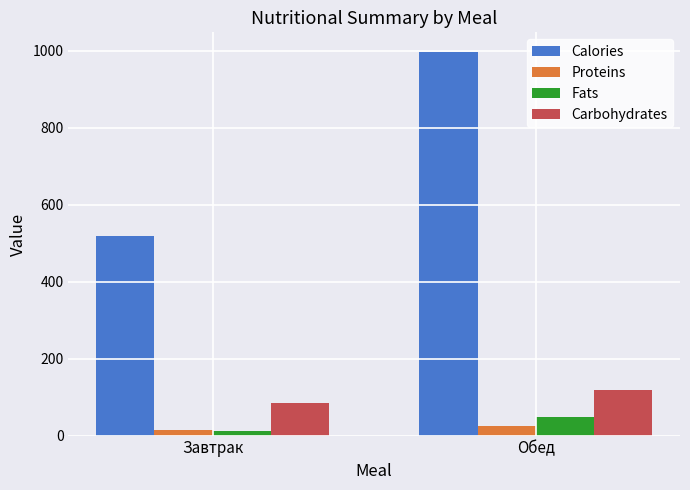

Which series has the largest total across all categories?

Calories